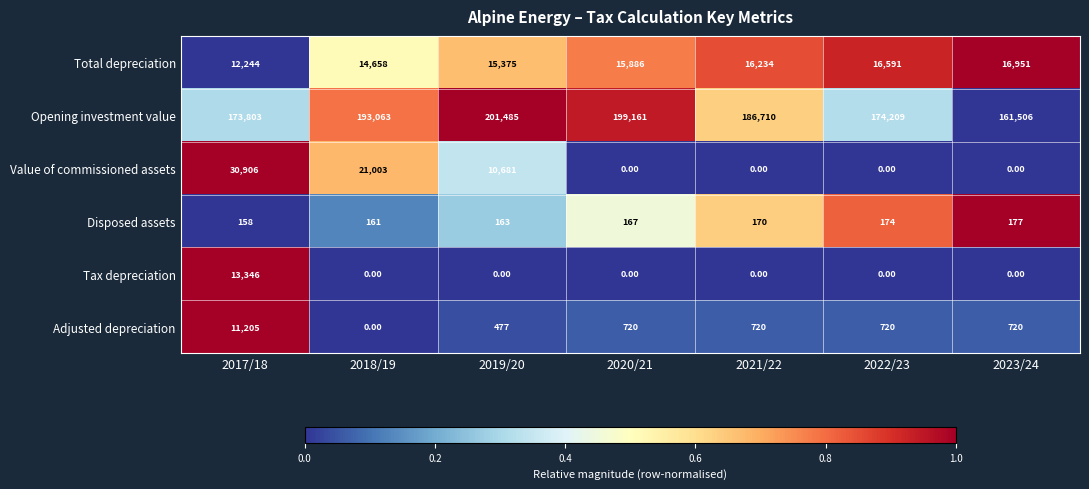

What is the difference between the Tax depreciation values at 2017/18 and 2018/19?

13346